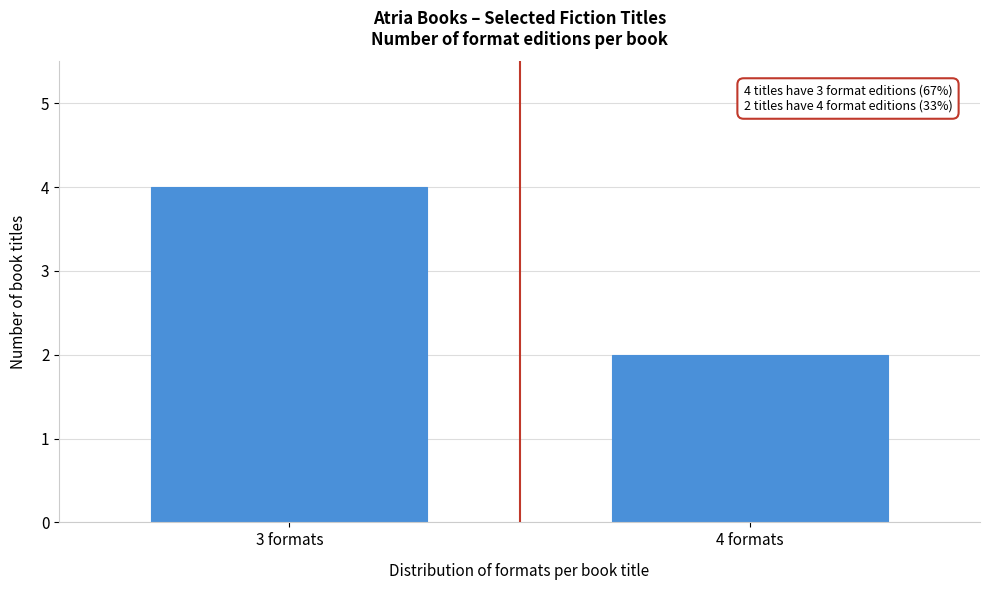

Reading left to right, list all the values displayed in this chart.

3 formats=4	4 formats=2